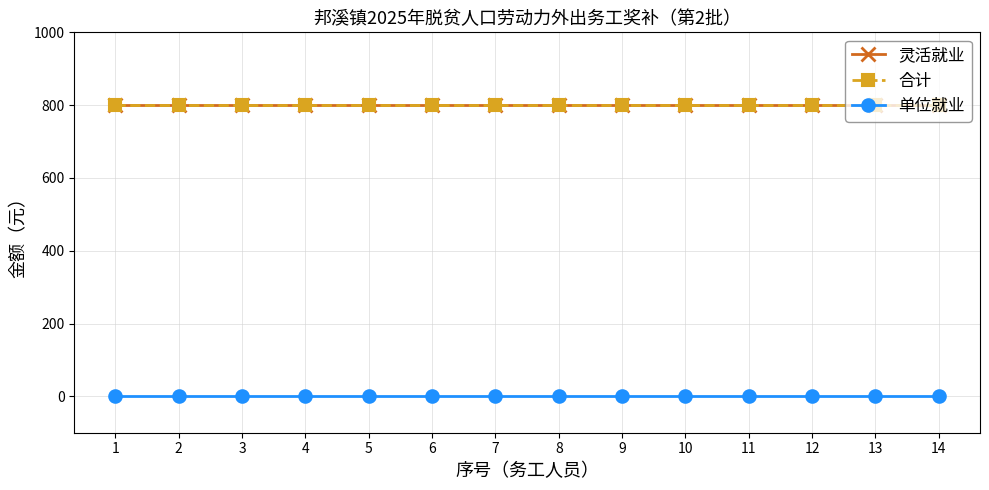

Reading left to right, transcribe all the data shown in this chart.

灵活就业: 1=800	2=800	3=800	4=800	5=800	6=800	7=800	8=800	9=800	10=800	11=800	12=800	13=800	14=800
合计: 1=800	2=800	3=800	4=800	5=800	6=800	7=800	8=800	9=800	10=800	11=800	12=800	13=800	14=800
单位就业: 1=0	2=0	3=0	4=0	5=0	6=0	7=0	8=0	9=0	10=0	11=0	12=0	13=0	14=0